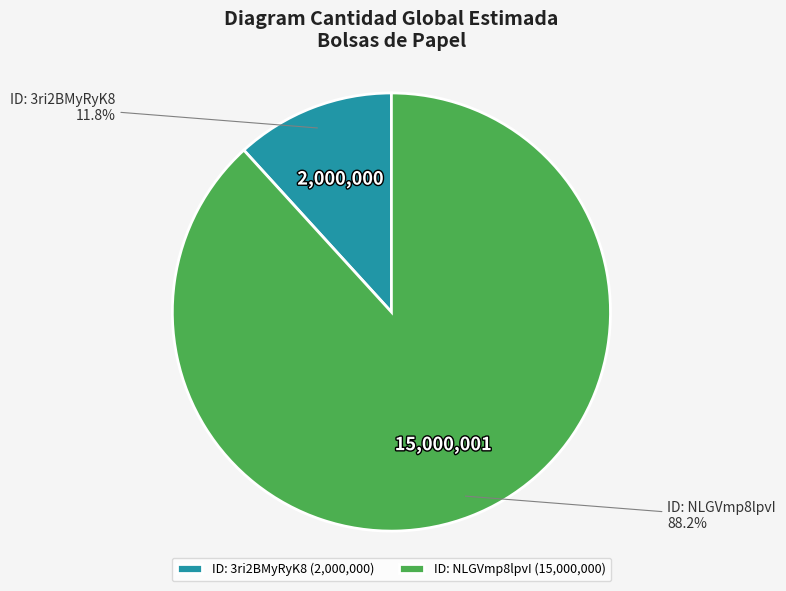

What is the ratio of the value at ID: NLGVmp8lpvI to the value at ID: 3ri2BMyRyK8?

7.5